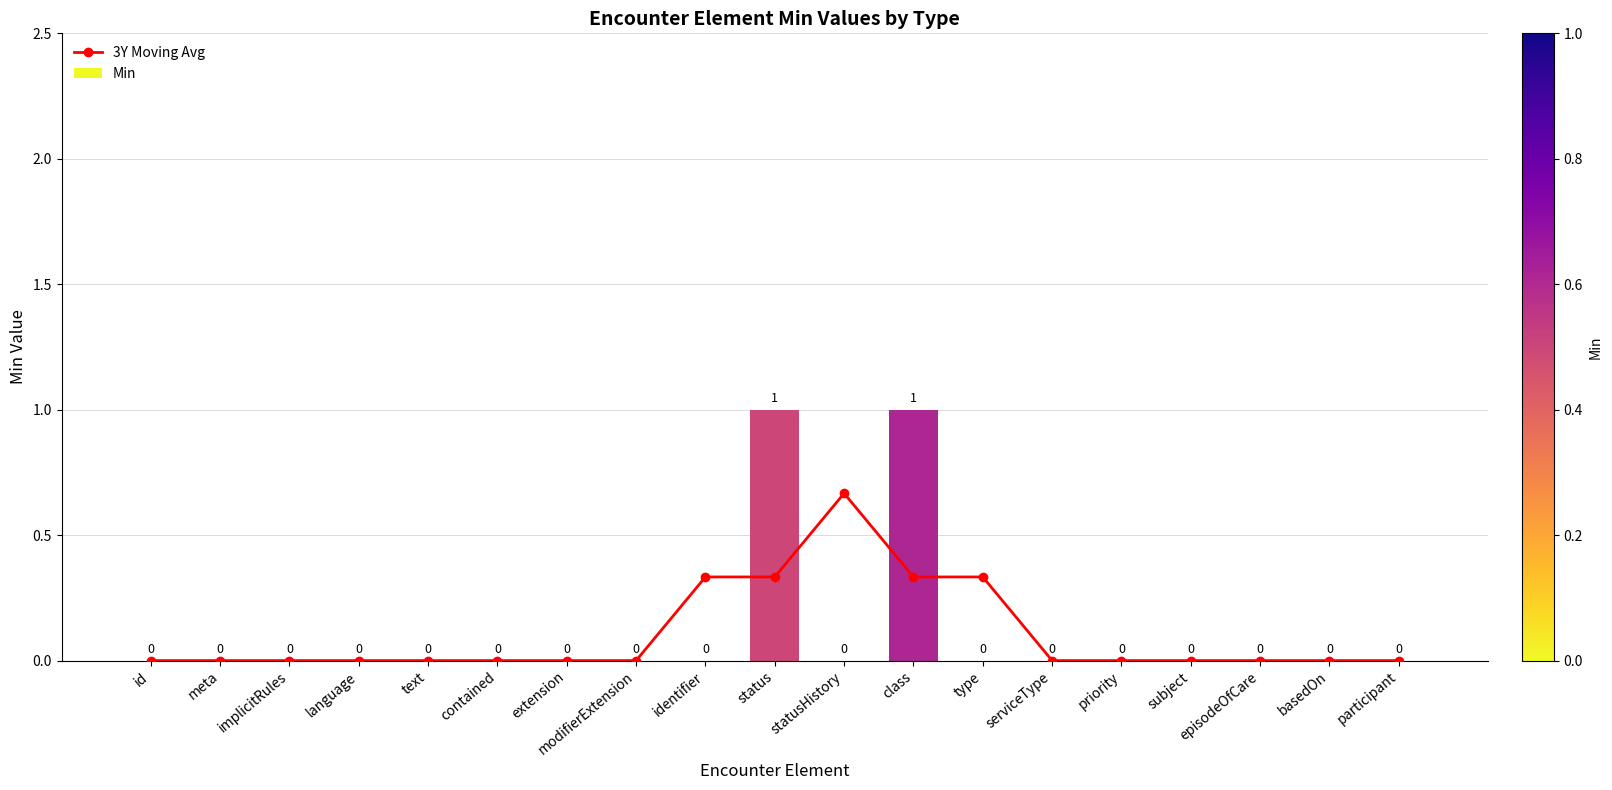

What is the label of the 12th bar from the right?

modifierExtension